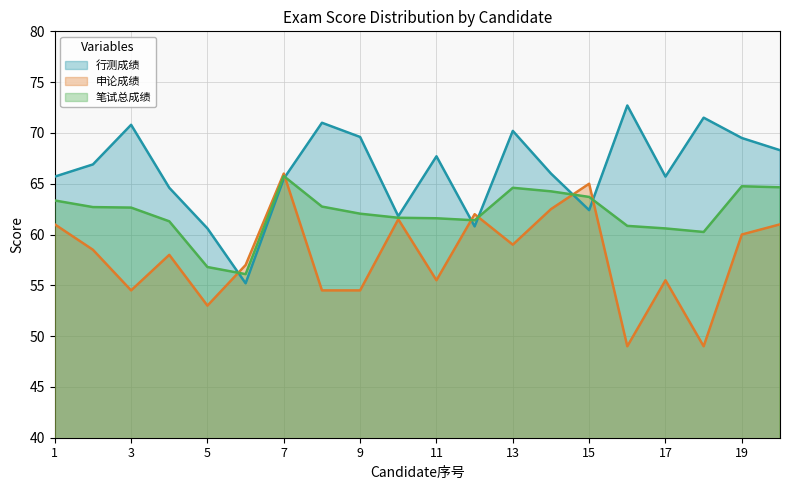

Reading left to right, extract all data points from this chart.

行测成绩: 1=65.7	2=66.9	3=70.8	4=64.6	5=60.6	6=55.2	7=65.5	8=71.0	9=69.6	10=61.8	11=67.7	12=60.8	13=70.2	14=66.0	15=62.4	16=72.7	17=65.7	18=71.5	19=69.5	20=68.3
申论成绩: 1=61.0	2=58.5	3=54.5	4=58.0	5=53.0	6=57.0	7=66.0	8=54.5	9=54.5	10=61.5	11=55.5	12=62.0	13=59.0	14=62.5	15=65.0	16=49.0	17=55.5	18=49.0	19=60.0	20=61.0
笔试总成绩: 1=63.4	2=62.7	3=62.6	4=61.3	5=56.8	6=56.1	7=65.8	8=62.8	9=62.0	10=61.6	11=61.6	12=61.4	13=64.6	14=64.2	15=63.7	16=60.9	17=60.6	18=60.2	19=64.8	20=64.7